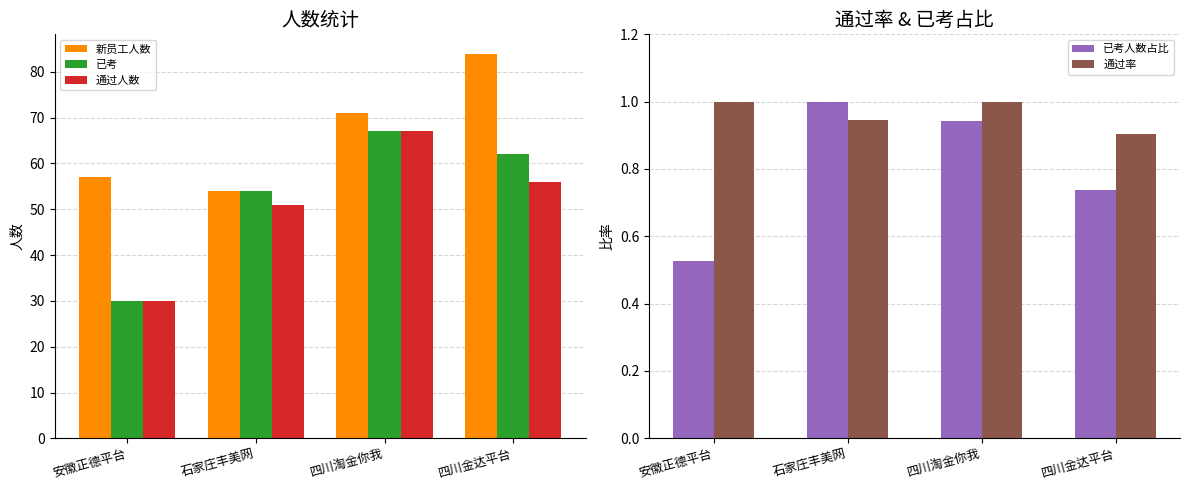

How many data points does each series have?

4